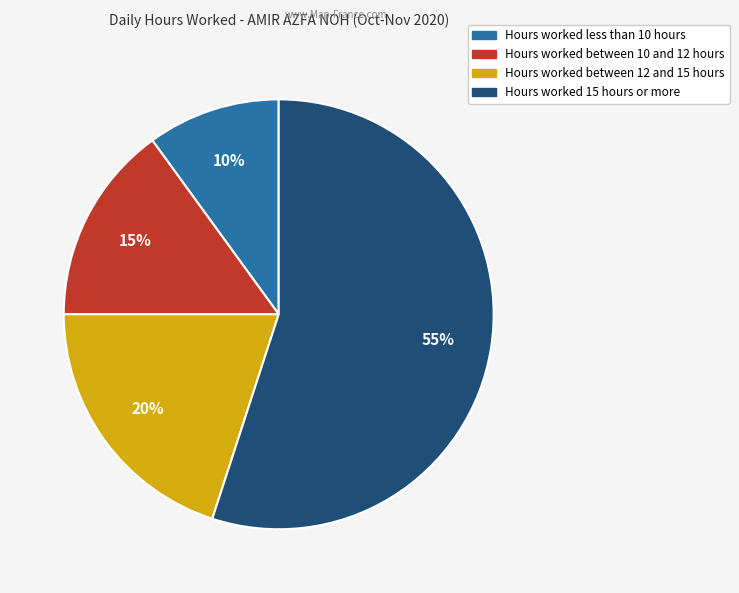

Is there a majority slice in this chart?

Yes